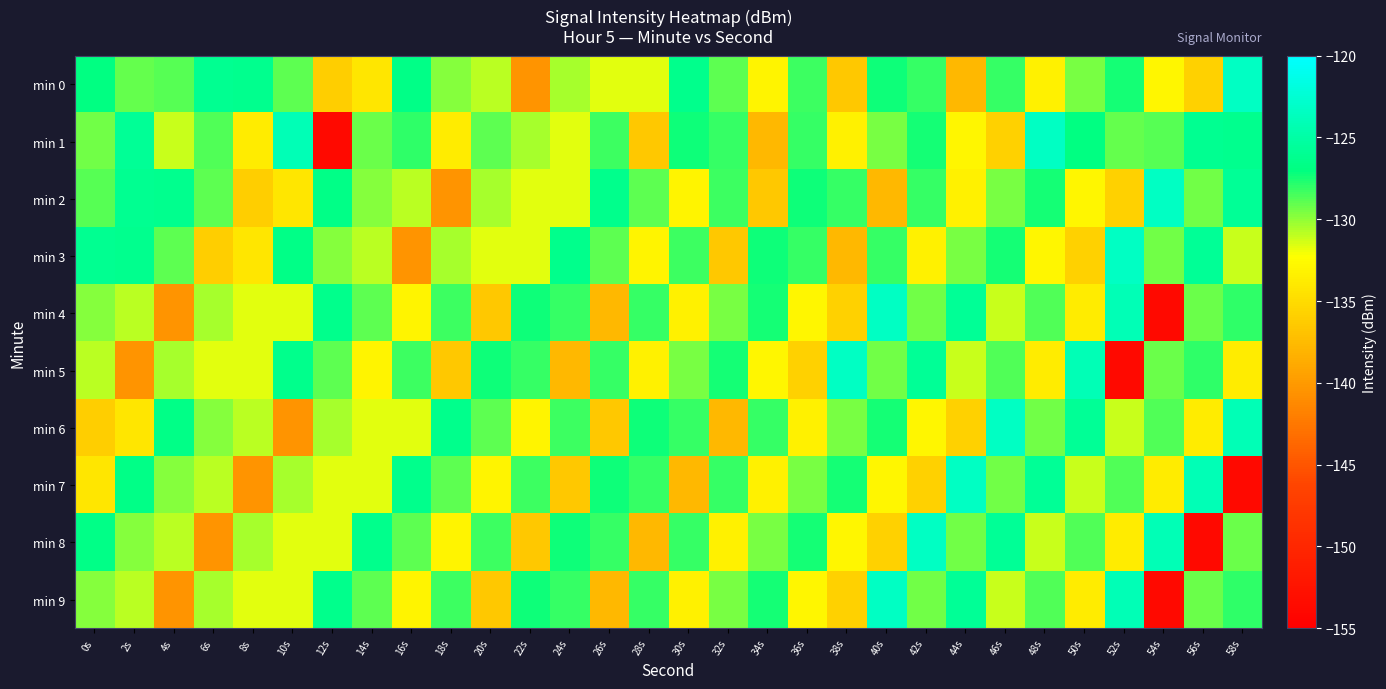

What is the minimum value shown in the chart?

-153.7